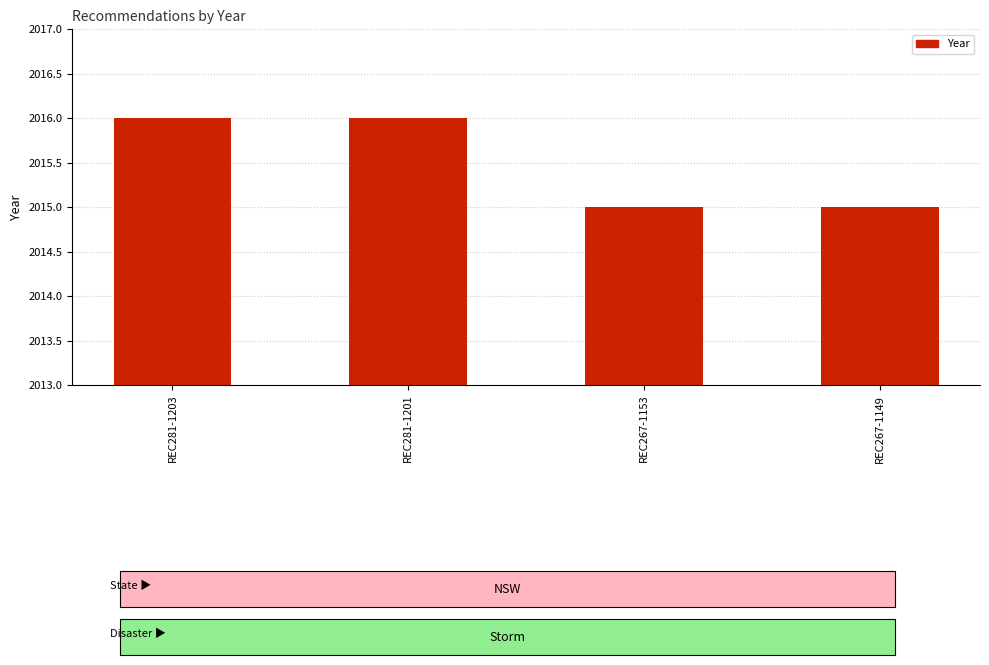

Reading left to right, extract all data points from this chart.

REC281-1203=2016	REC281-1201=2016	REC267-1153=2015	REC267-1149=2015